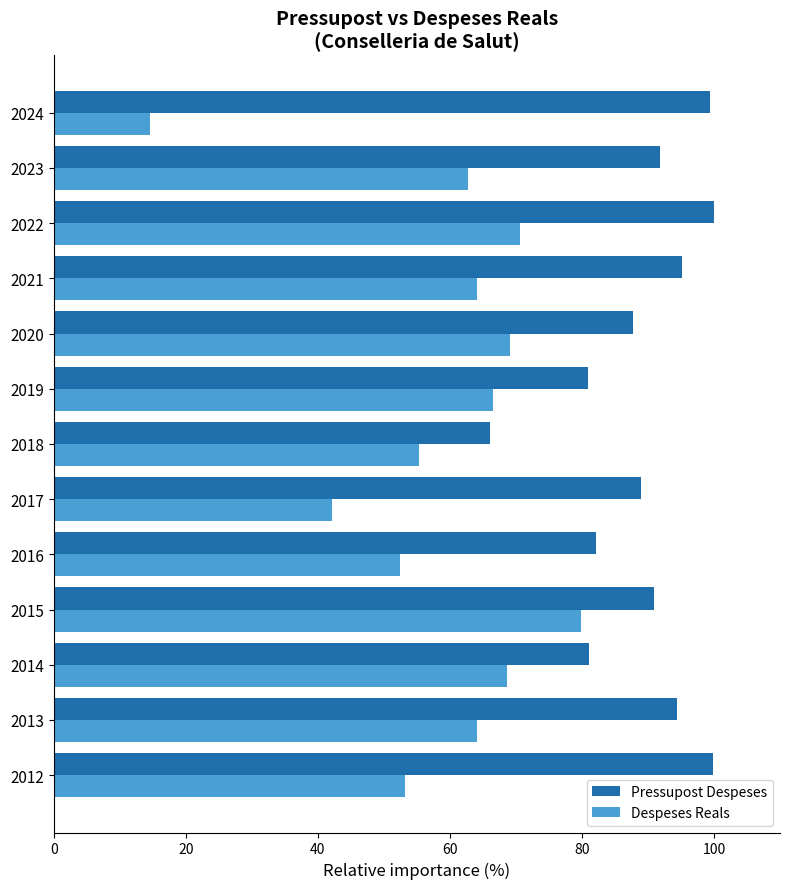

List the series in order of their overall mean, highest first.

Pressupost Despeses, Despeses Reals